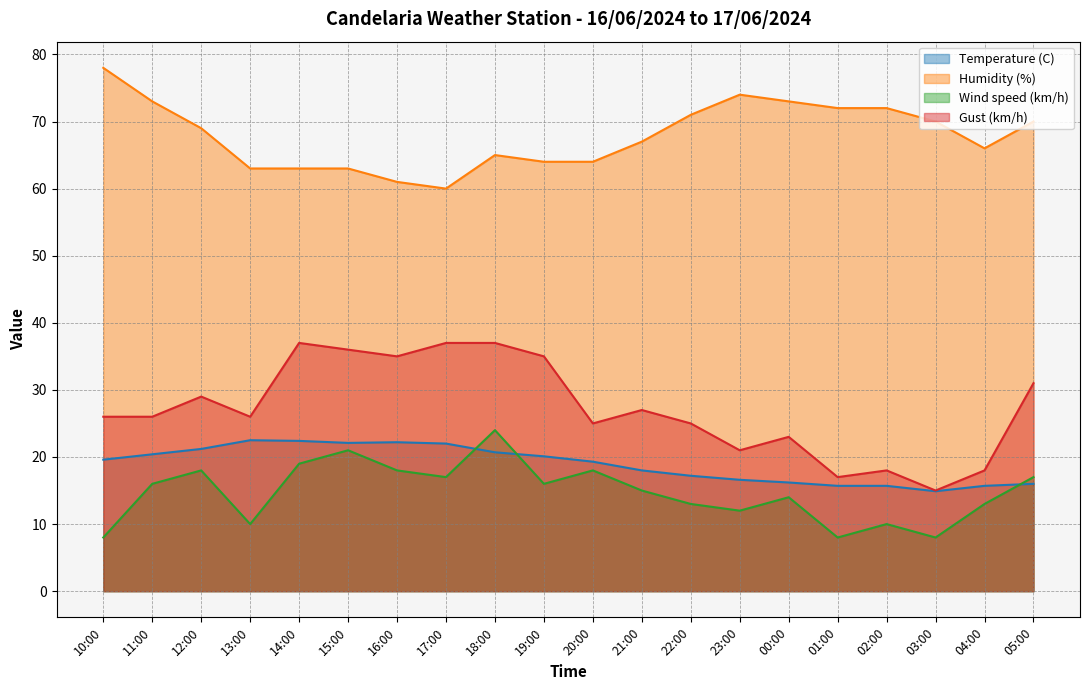

What value does the Wind speed (km/h) series have at 17:00?

17.0